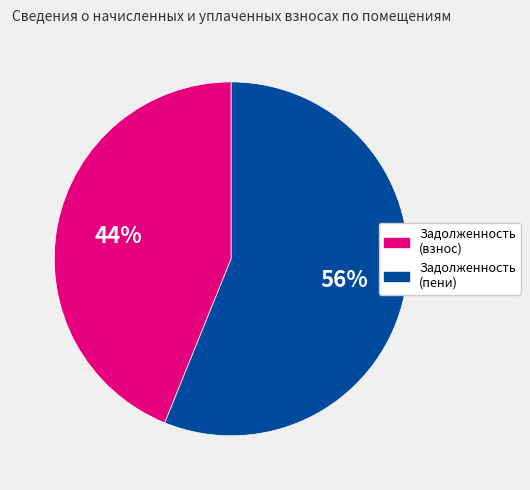

To the nearest percent, what is the difference between the largest and smallest slice percentages?

12%